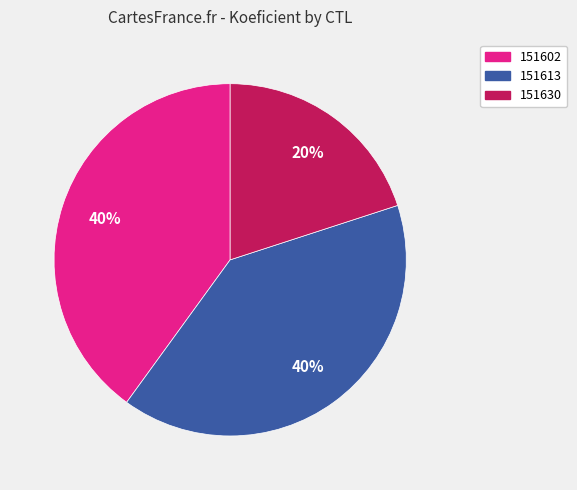

Is it true that 151613 is 33% of the pie?

False